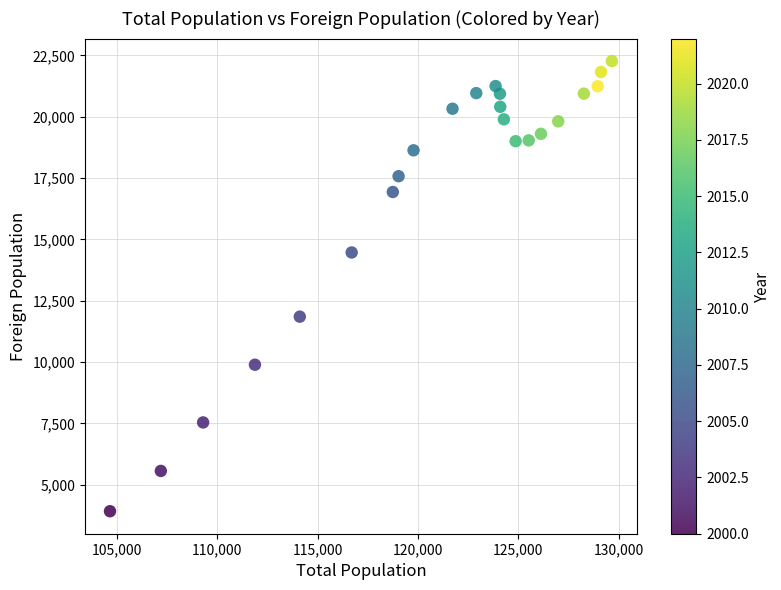

What is the range of Y values (max minus min)?

18352